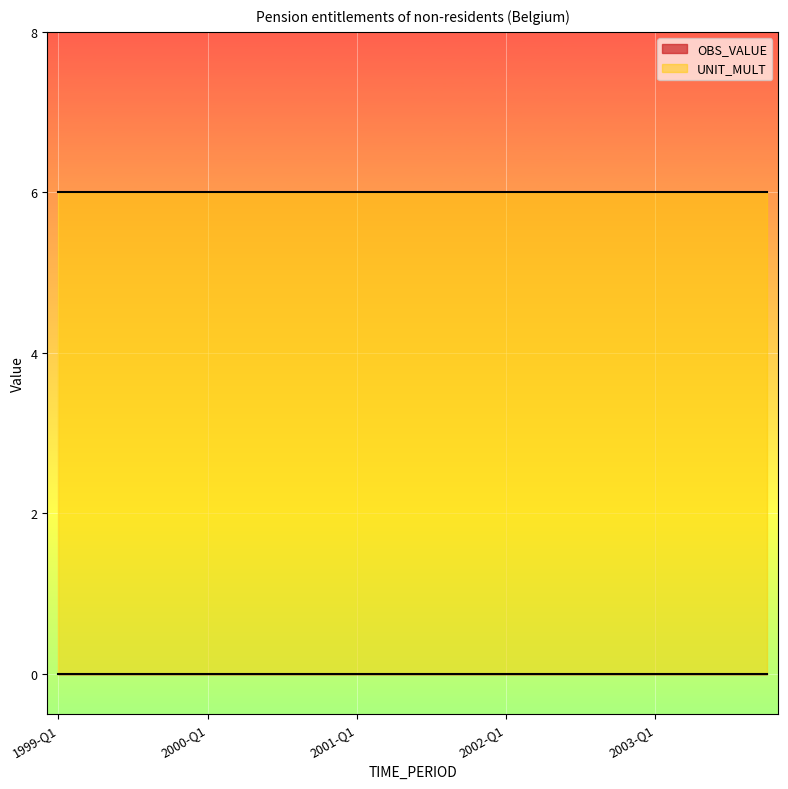

What is the average value of the UNIT_MULT series?

6